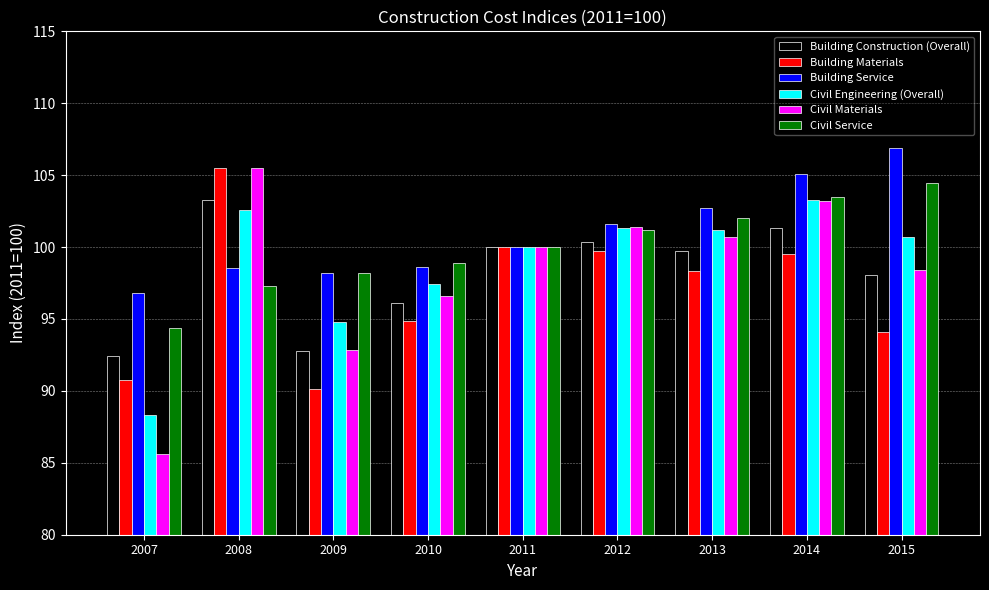

What is the value of the Civil Engineering (Overall) bar at the 1st from the left?

88.3